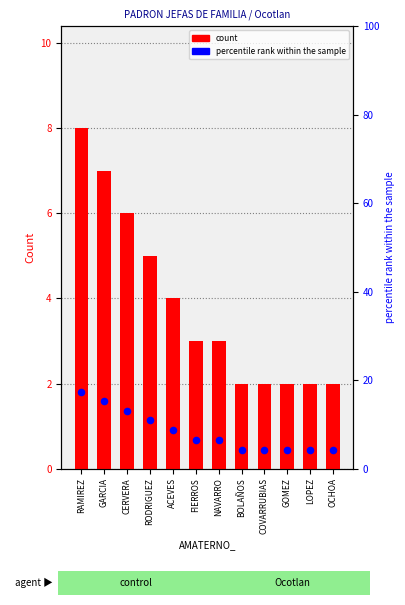

Which series contains the highest Y value?

percentile rank within the sample